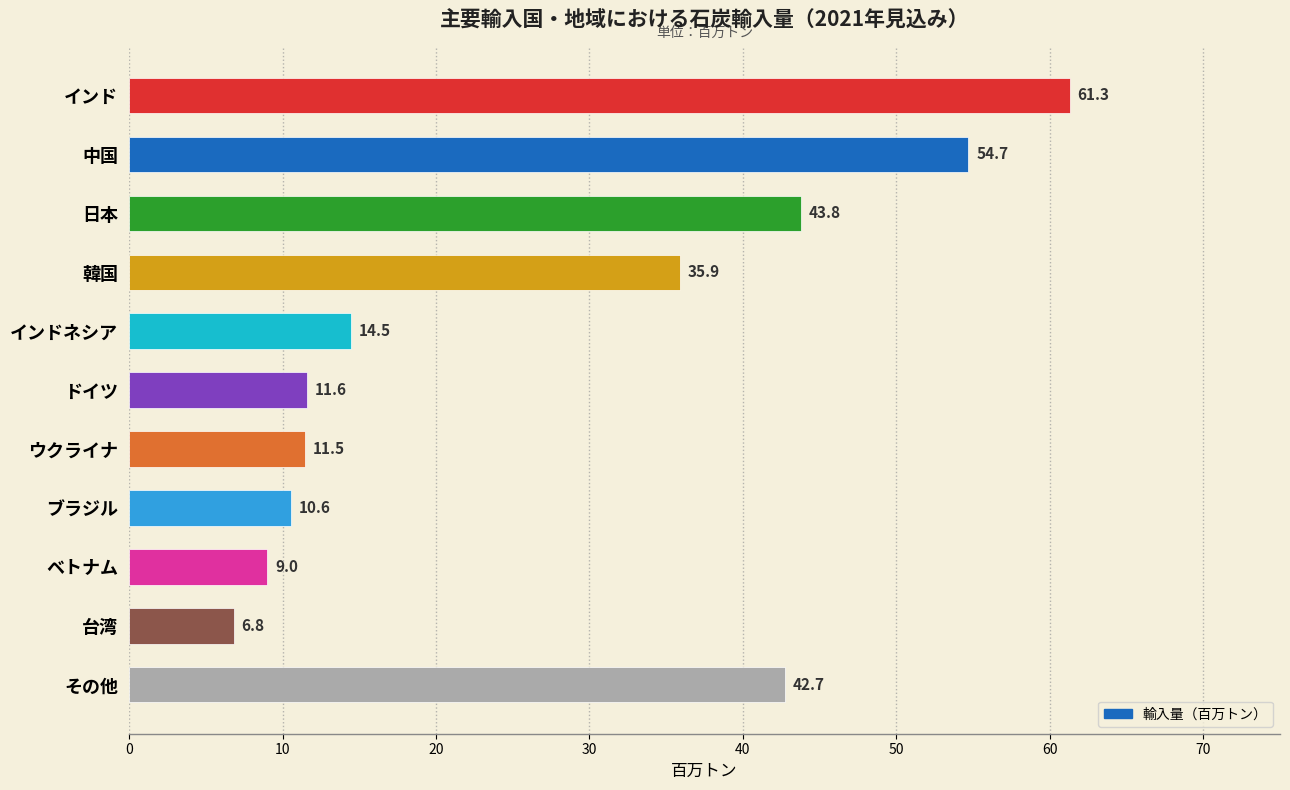

Reading top to bottom, extract all data points from this chart.

インド=61.3	中国=54.7	日本=43.8	韓国=35.9	インドネシア=14.5	ドイツ=11.6	ウクライナ=11.5	ブラジル=10.6	ベトナム=9.0	台湾=6.8	その他=42.7